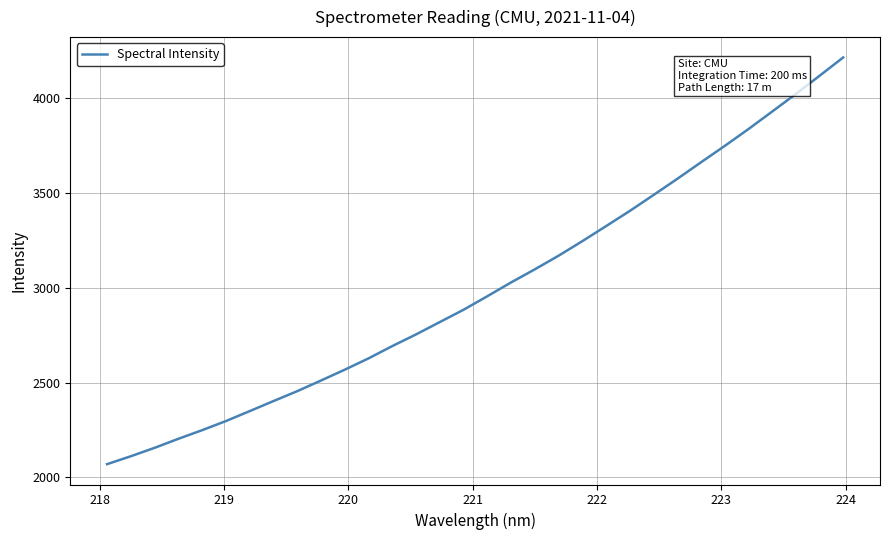

What is the minimum value shown in the chart?

2069.8